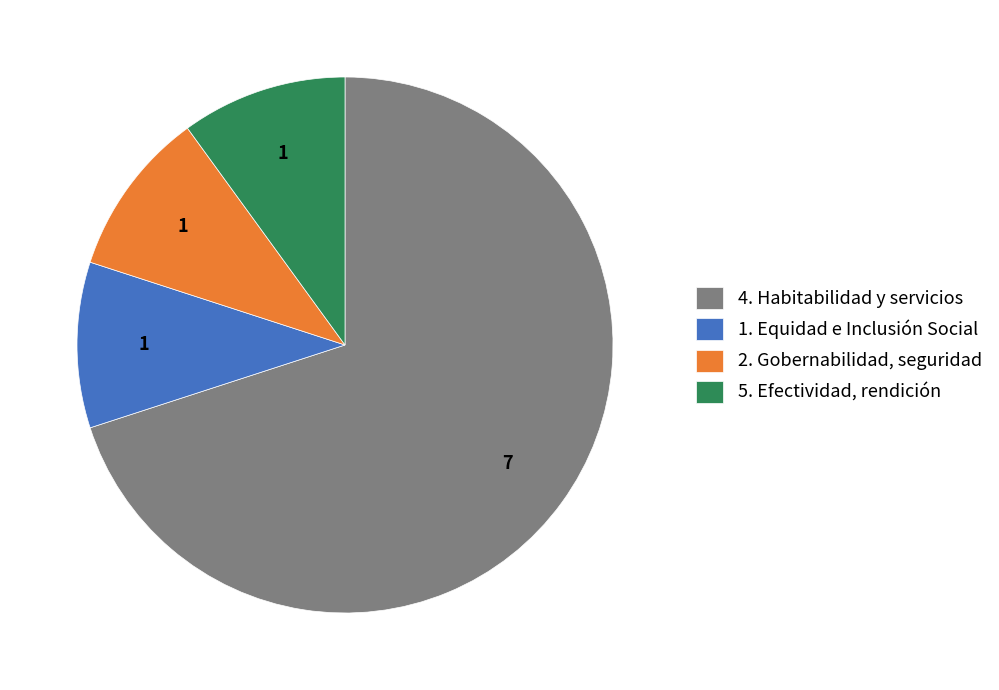

Do 1. Equidad e Inclusión Social and 2. Gobernabilidad, seguridad together represent more than half of the pie?

No